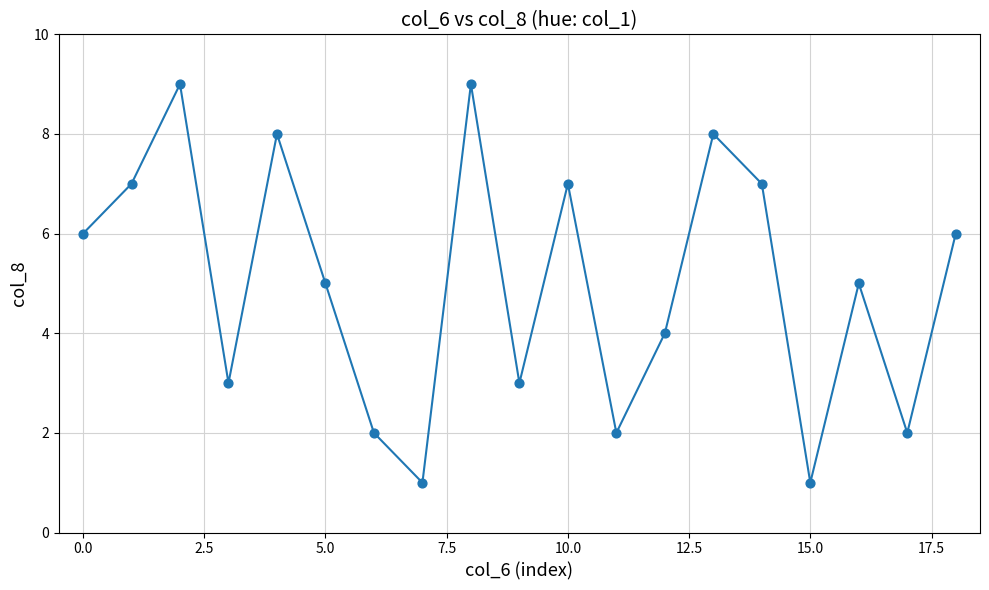

What is the greatest value displayed?

9